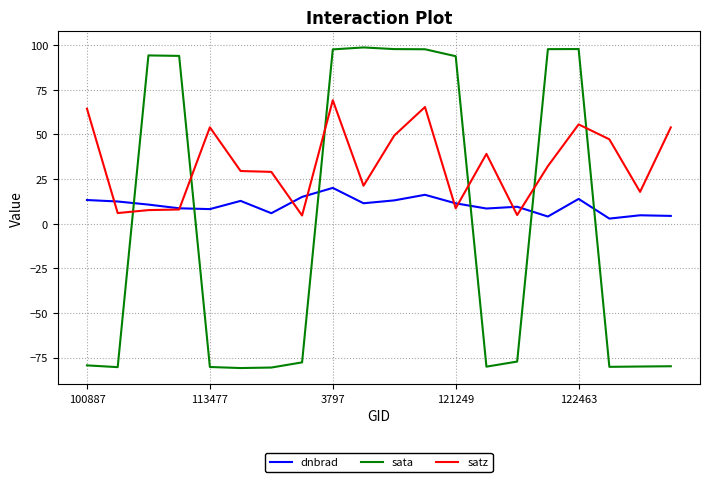

How many intersections are there between dnbrad and sata?

6